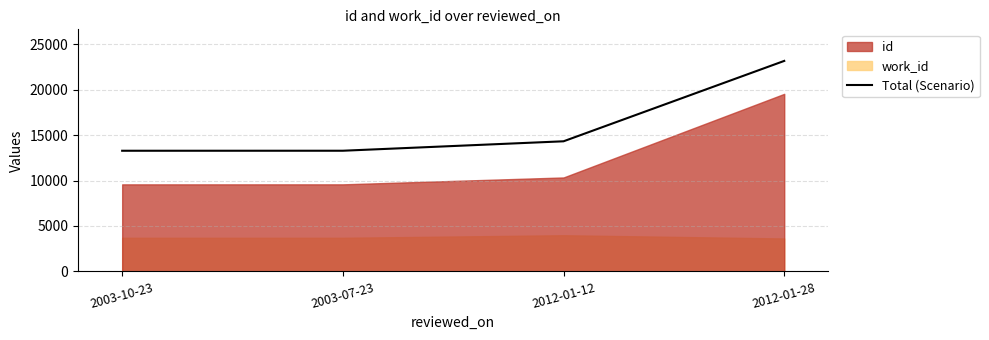

Does the chart display data point markers on the line(s)?

No